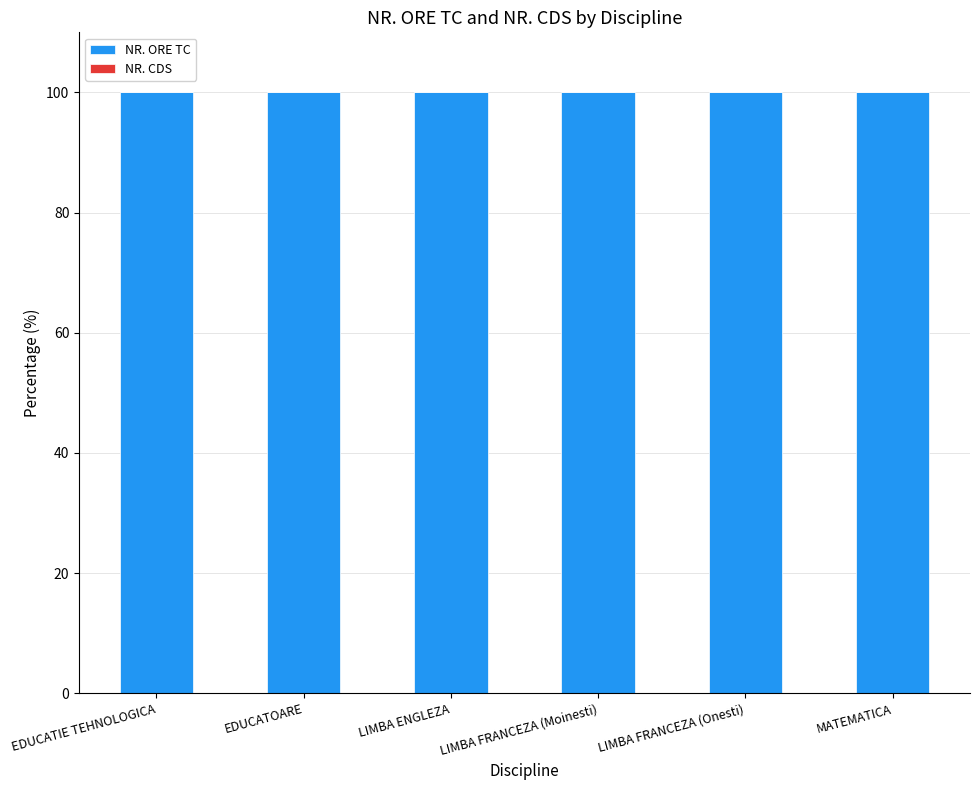

What is the difference between the highest and lowest values at EDUCATIE TEHNOLOGICA?

100